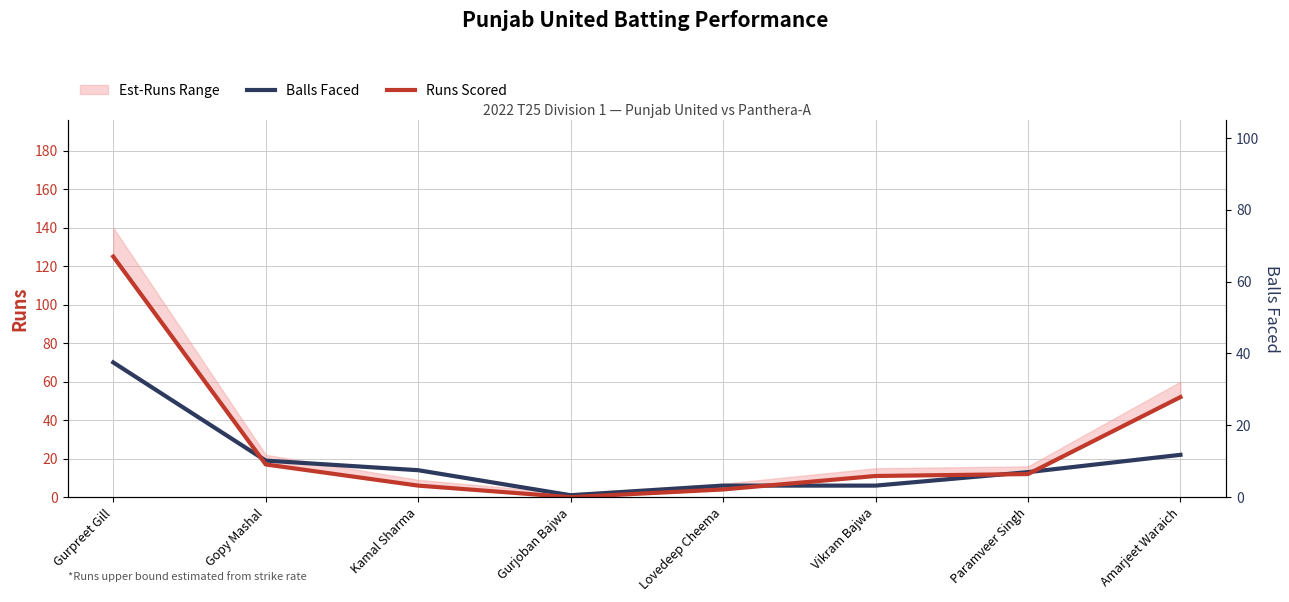

List the series in order of their overall mean, highest first.

Runs Scored, Balls Faced